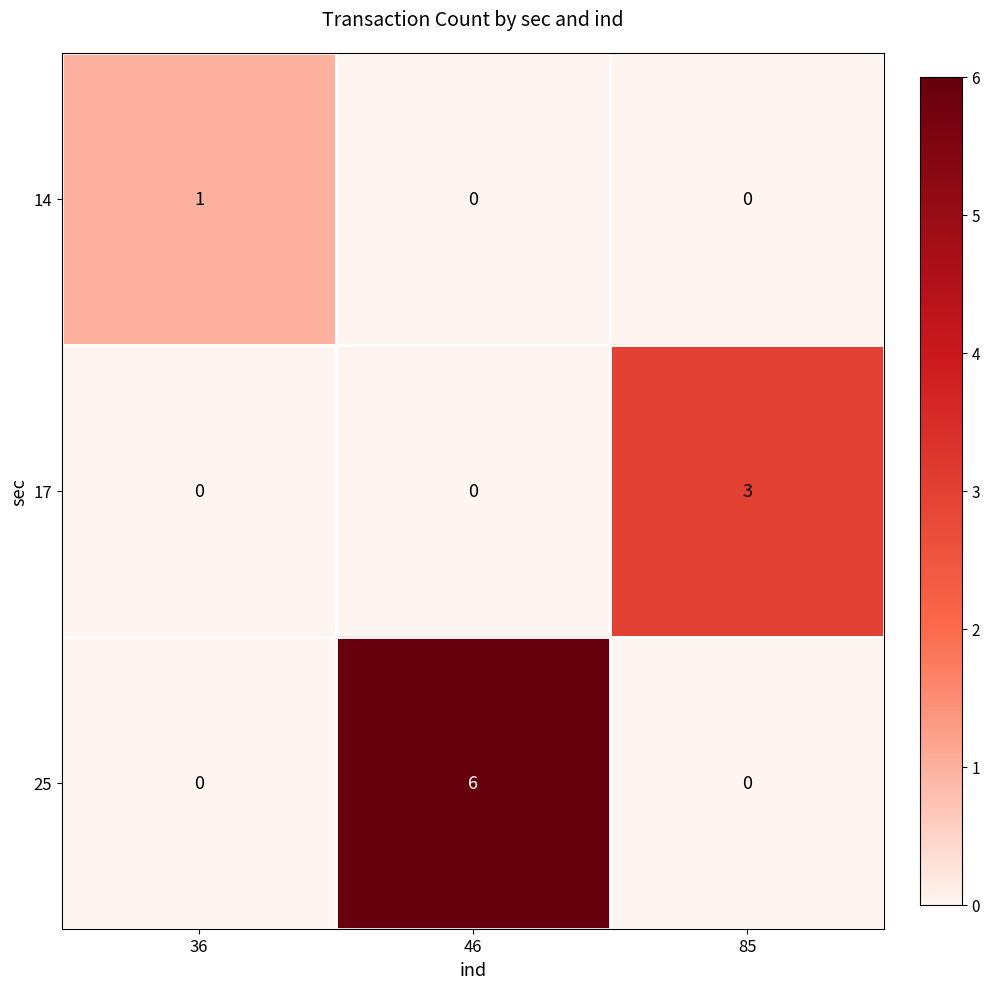

How many data points does each series have?

3